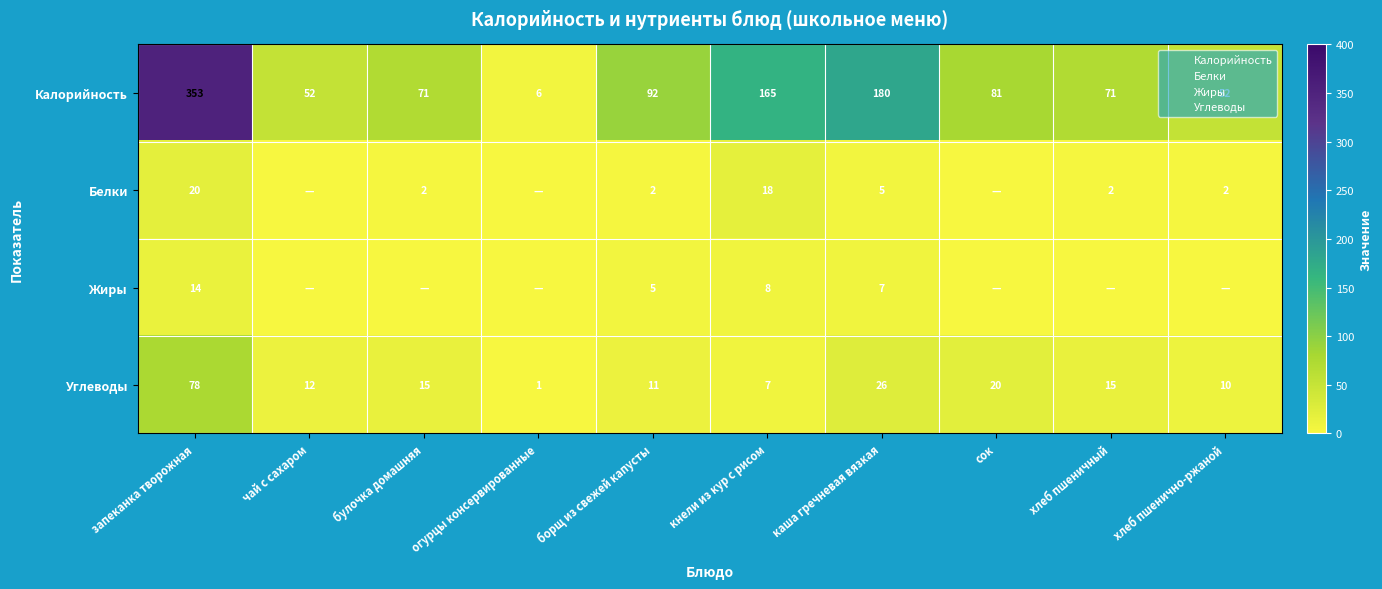

What is the sum of all Жиры values?

33.5